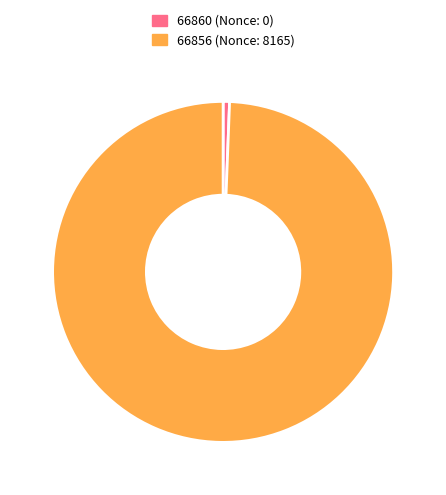

Which slice is the smallest?

66860